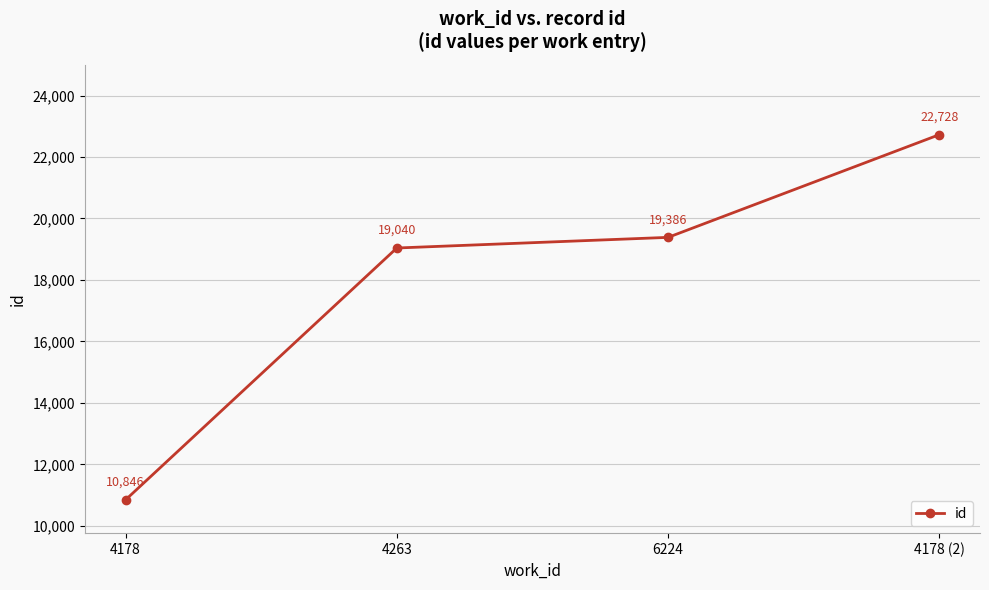

Reading left to right, list all the values displayed in this chart.

10846	19040	19386	22728